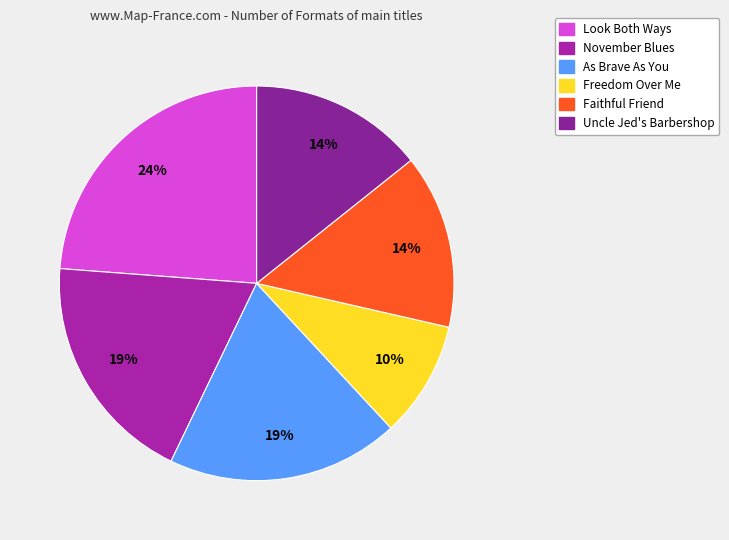

How many segments does this pie chart have?

6